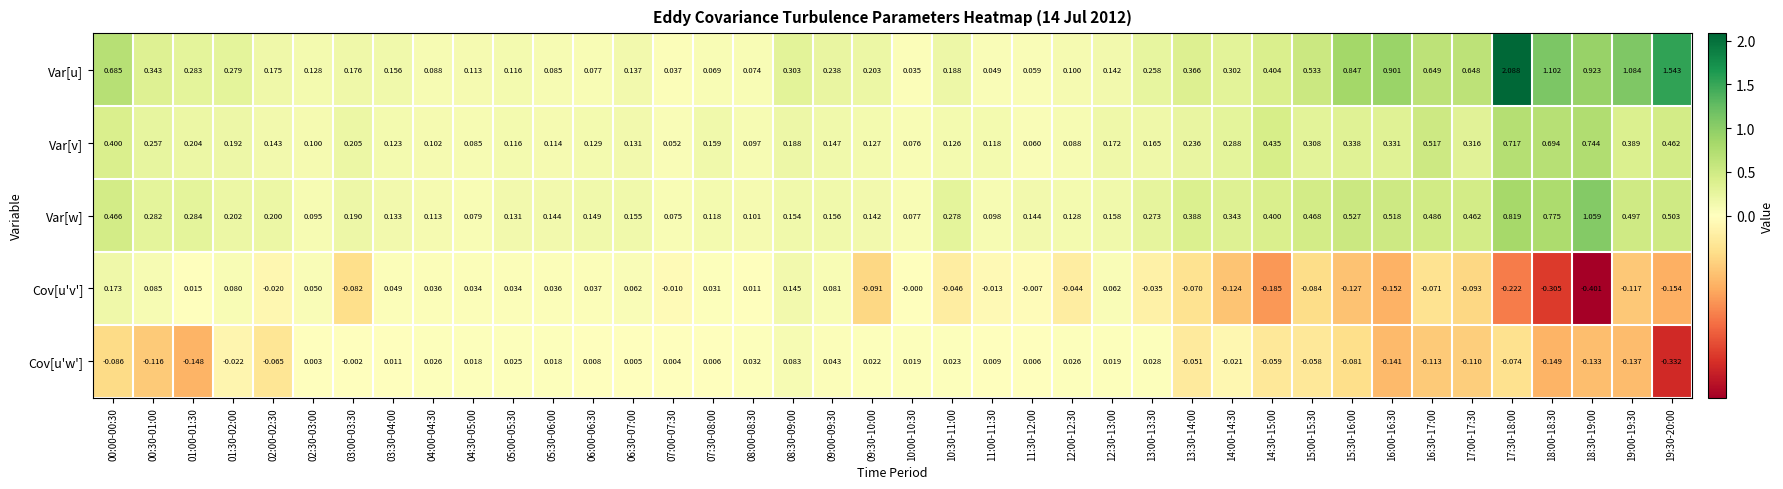

Which category has the highest value across all series?

17:30-18:00